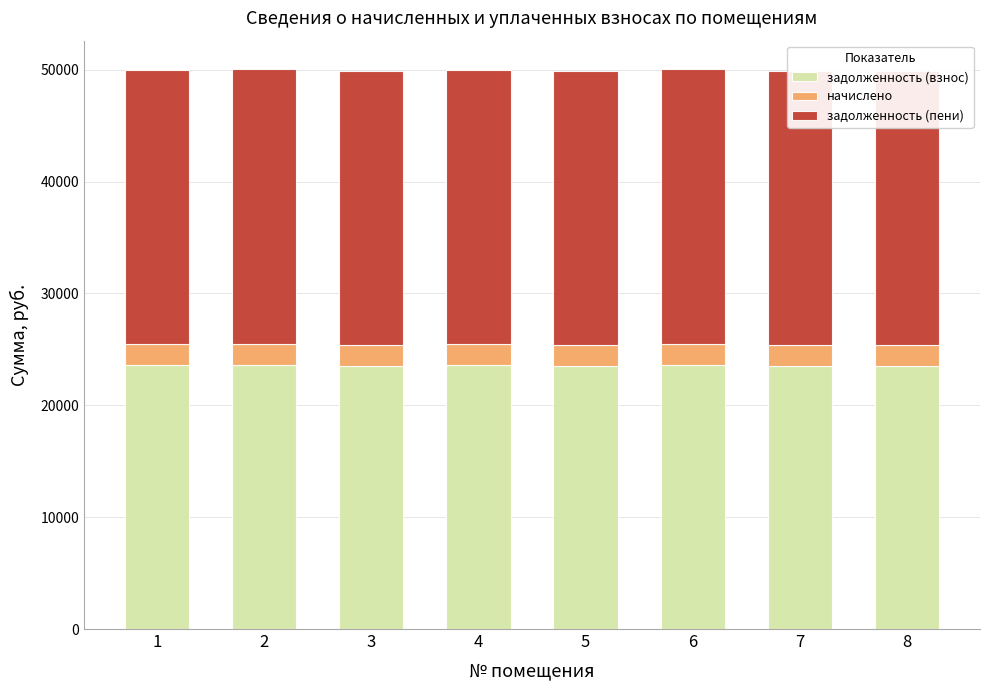

What are all the series names shown in the legend?

задолженность (взнос), начислено, задолженность (пени)